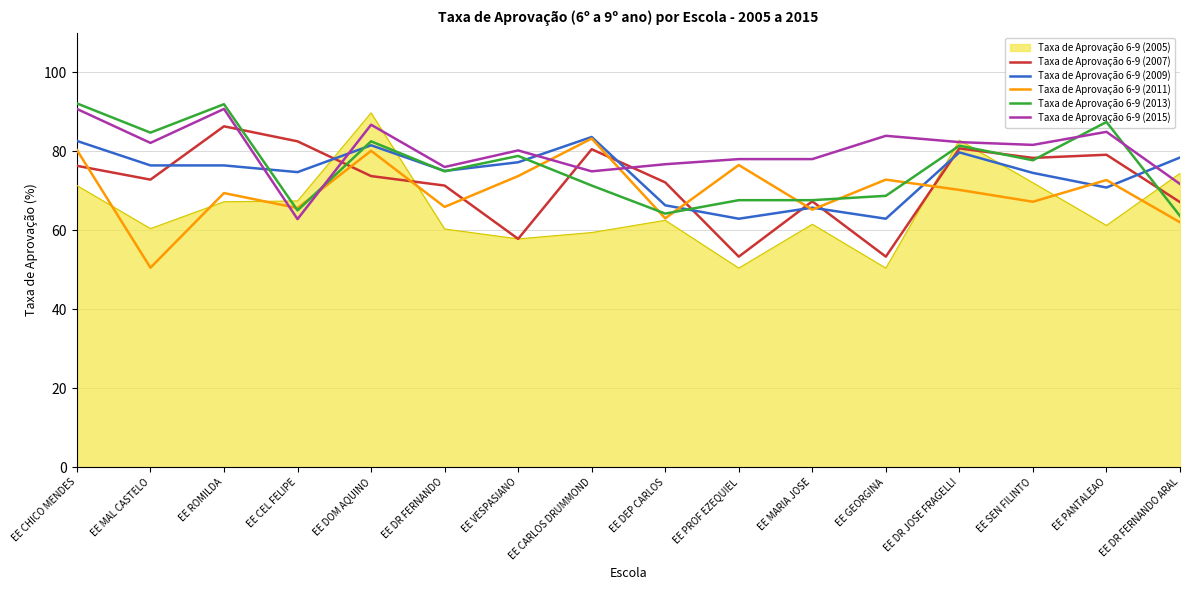

How many lines are shown in the chart?

6